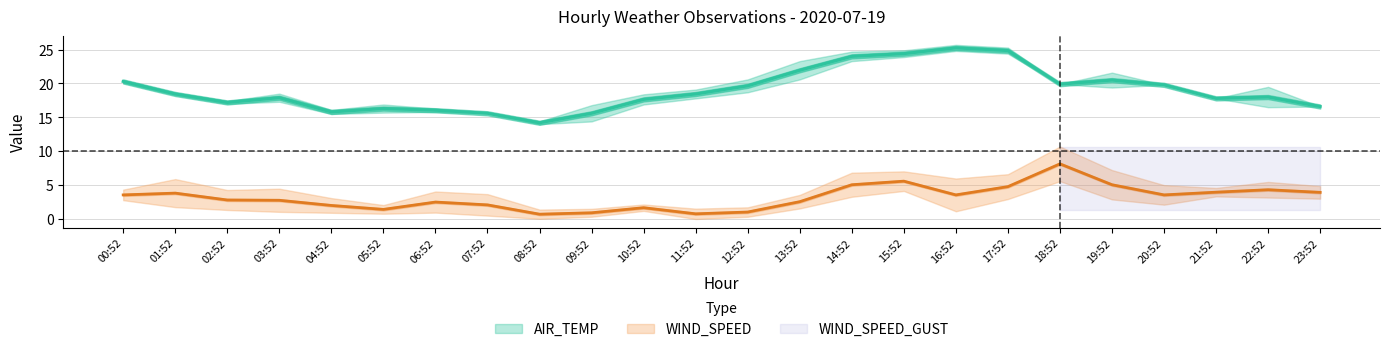

Is it true that WIND_SPEED_GUST equals 5.6 at 15:52?

True